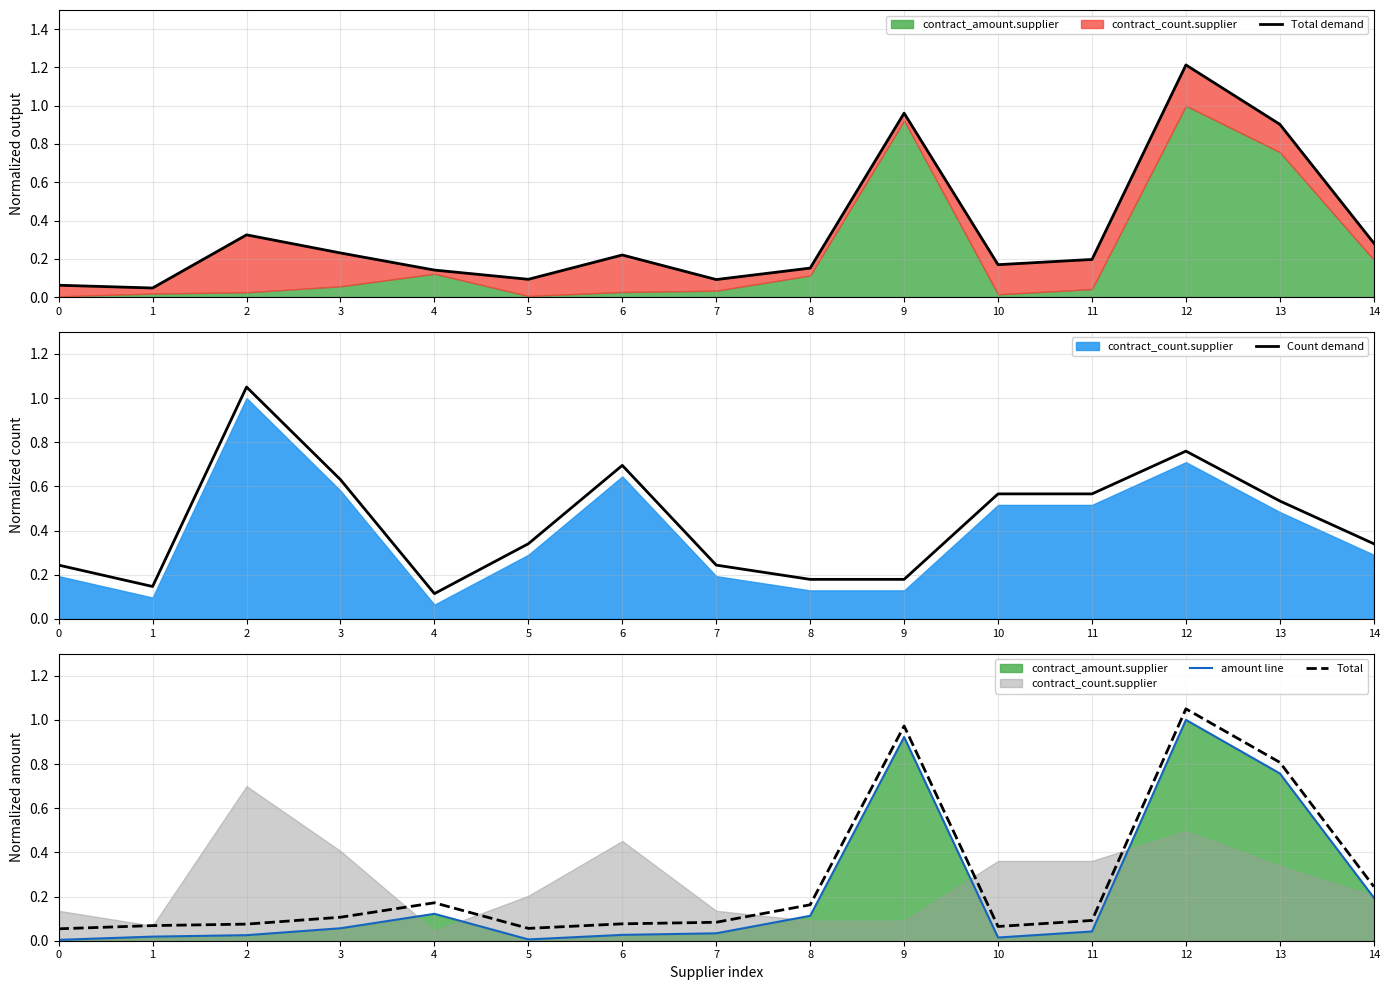

What is the approximate value of Total demand at 14?

0.3